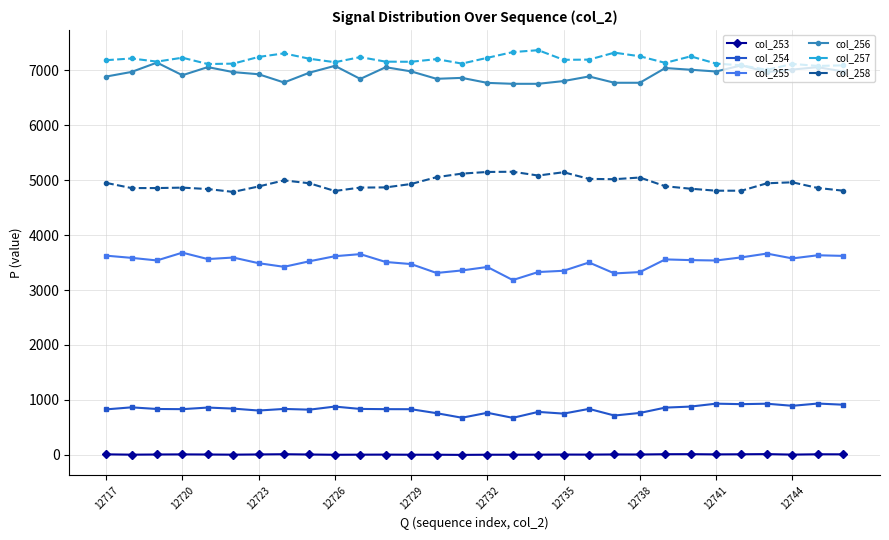

True or false: col_254 and col_258 intersect in this chart.

False